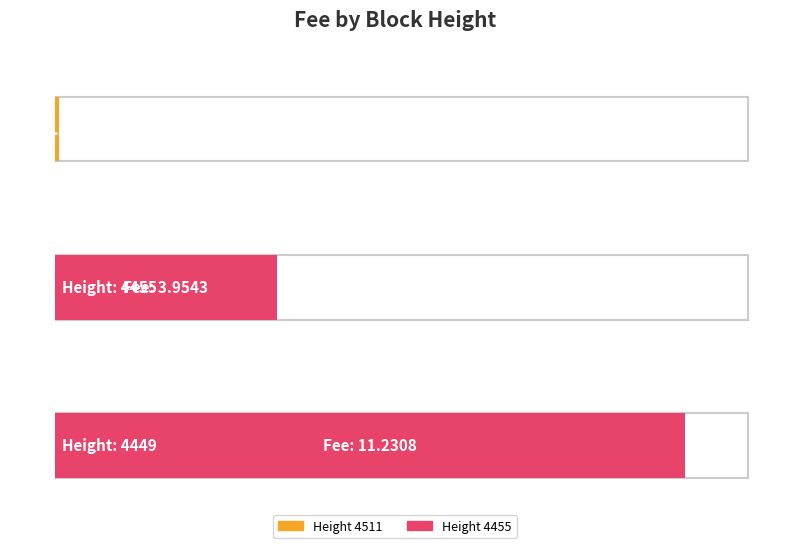

Reading left to right, list all the values displayed in this chart.

0.1	4.0	11.2